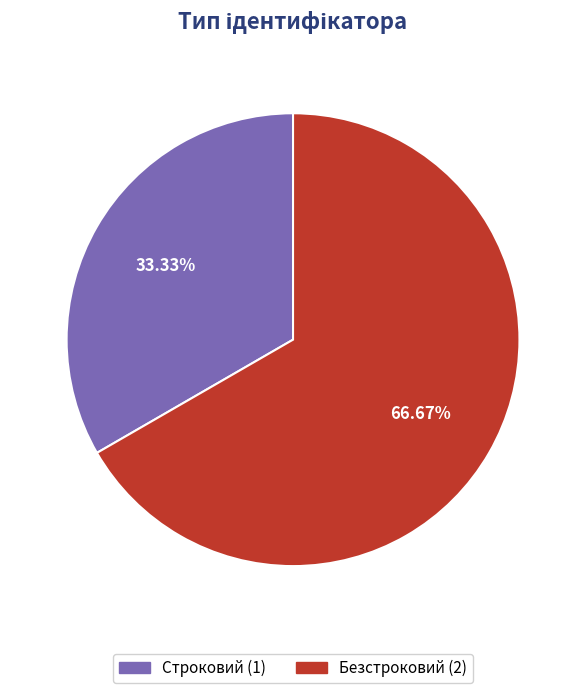

To the nearest percent, what is the combined percentage of Безстроковий and Строковий?

100%